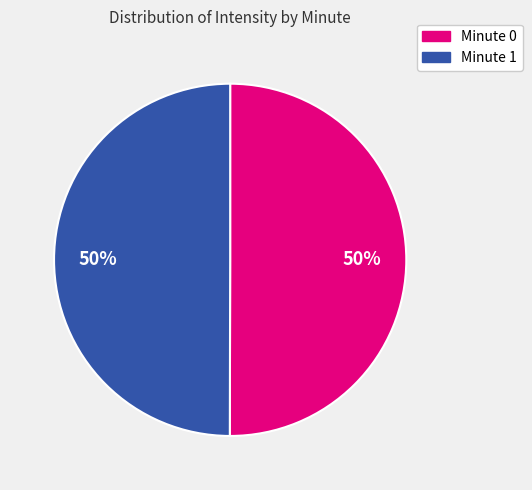

How many segments does this pie chart have?

2